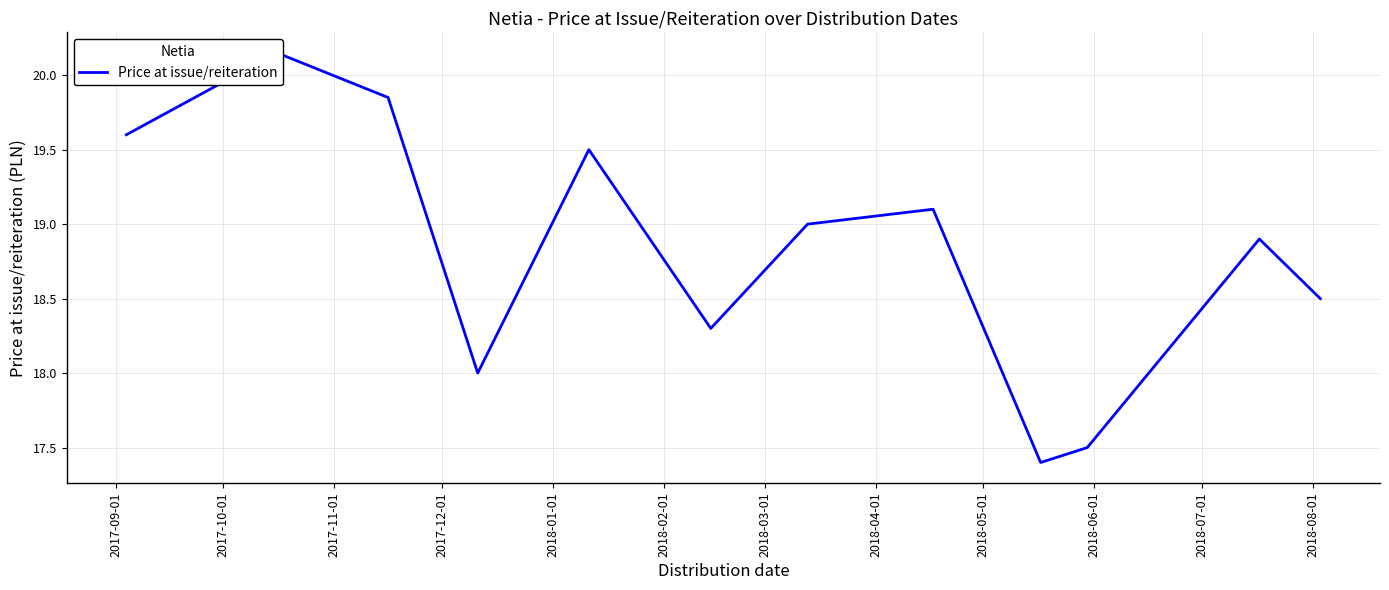

Reading left to right, list all the values displayed in this chart.

19.6	20.1	19.9	18.0	19.5	18.3	19.0	19.1	17.4	17.5	18.9	18.5